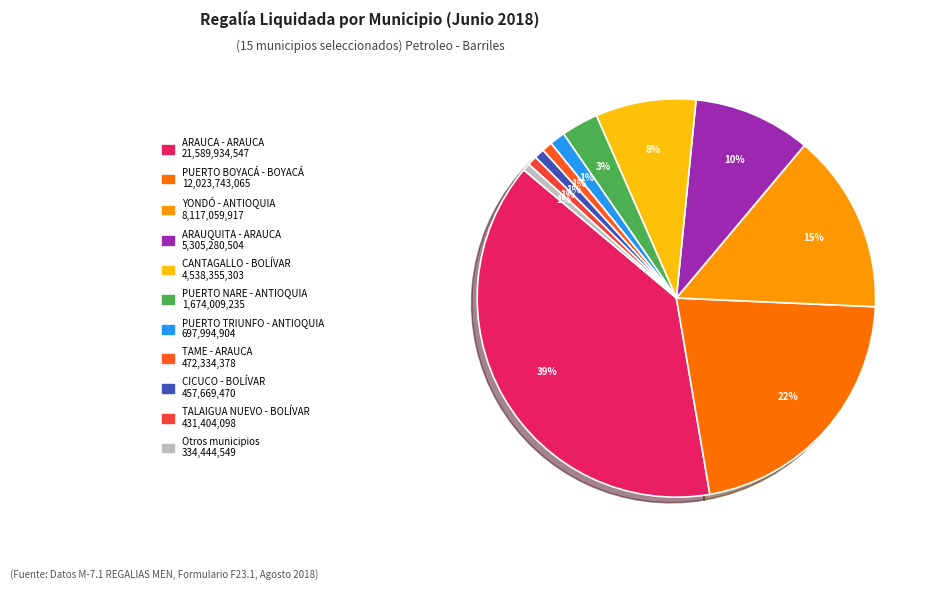

Which category has the biggest portion of the pie?

ARAUCA - ARAUCA